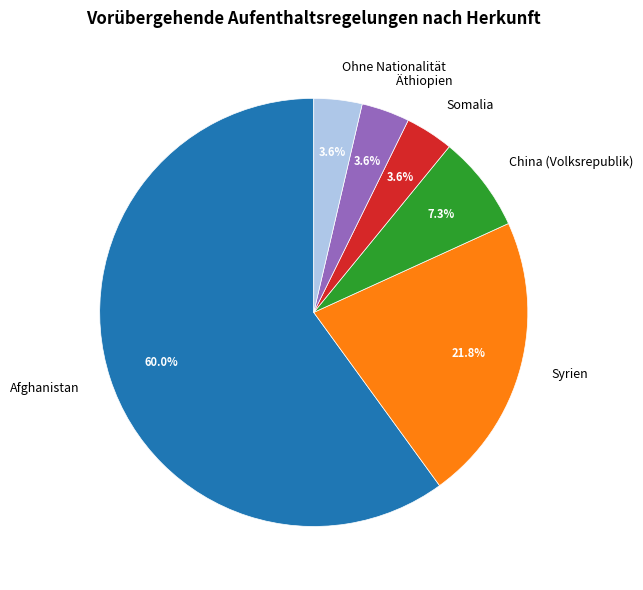

How many slices are in this pie chart?

6